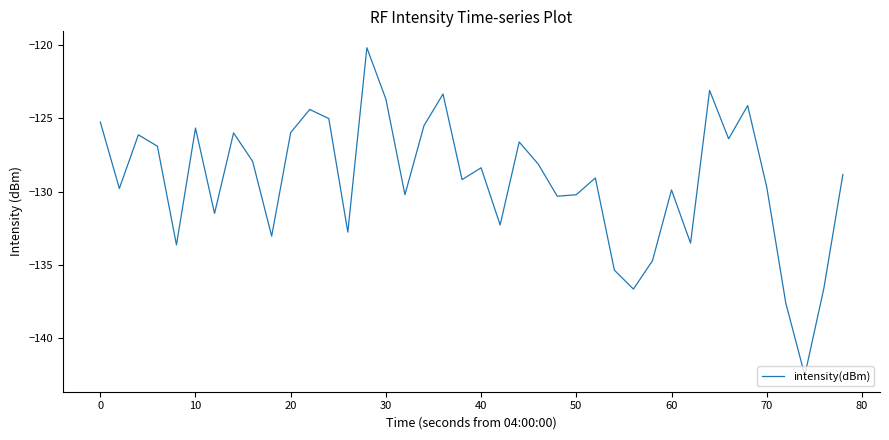

What is the maximum value shown in the chart?

-120.2